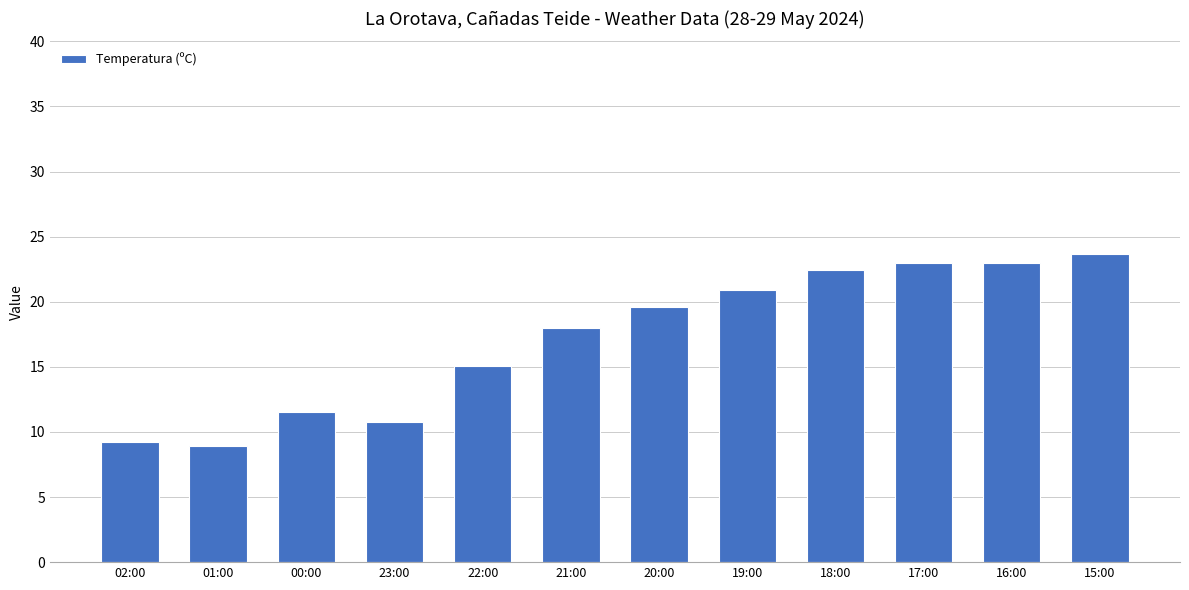

How many categories are shown in the chart?

12